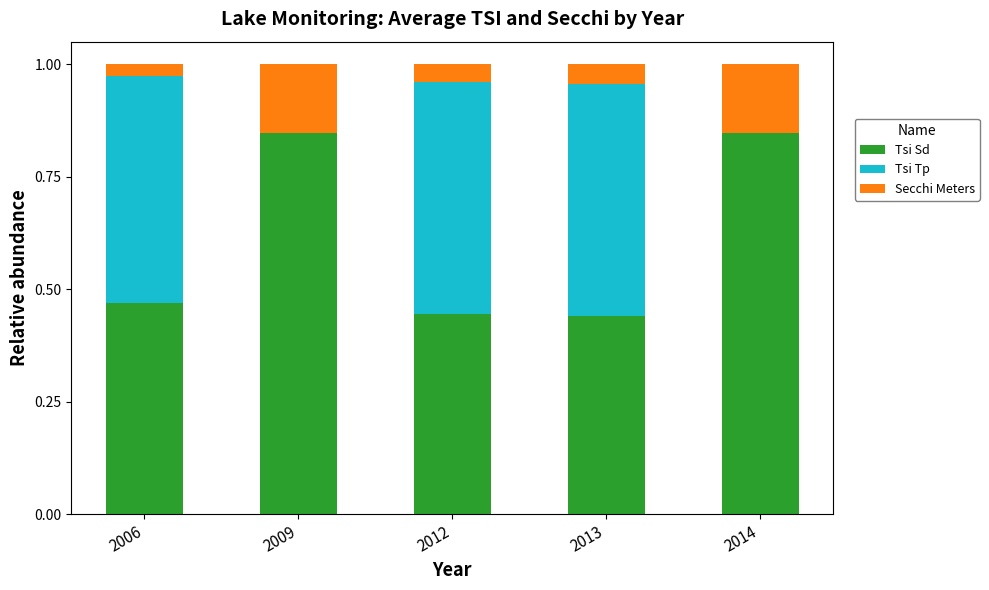

What is the sum of all Tsi Sd values?

3.1